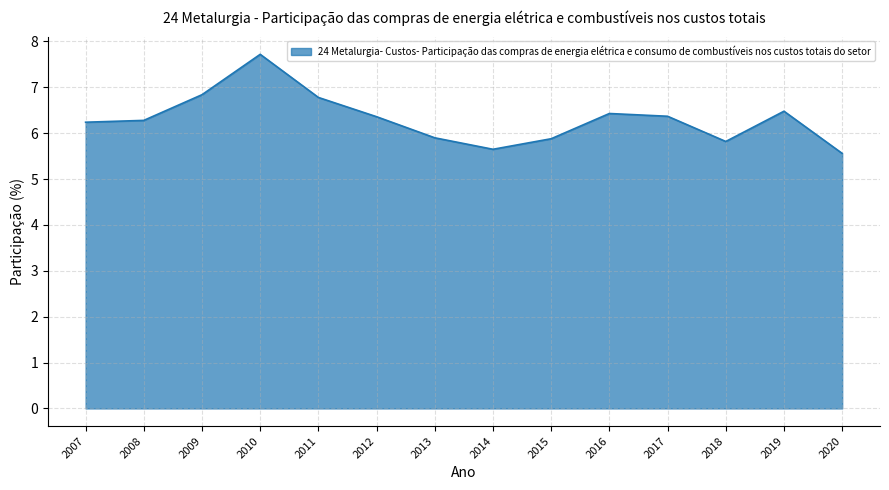

Read the value at 2020.

5.6